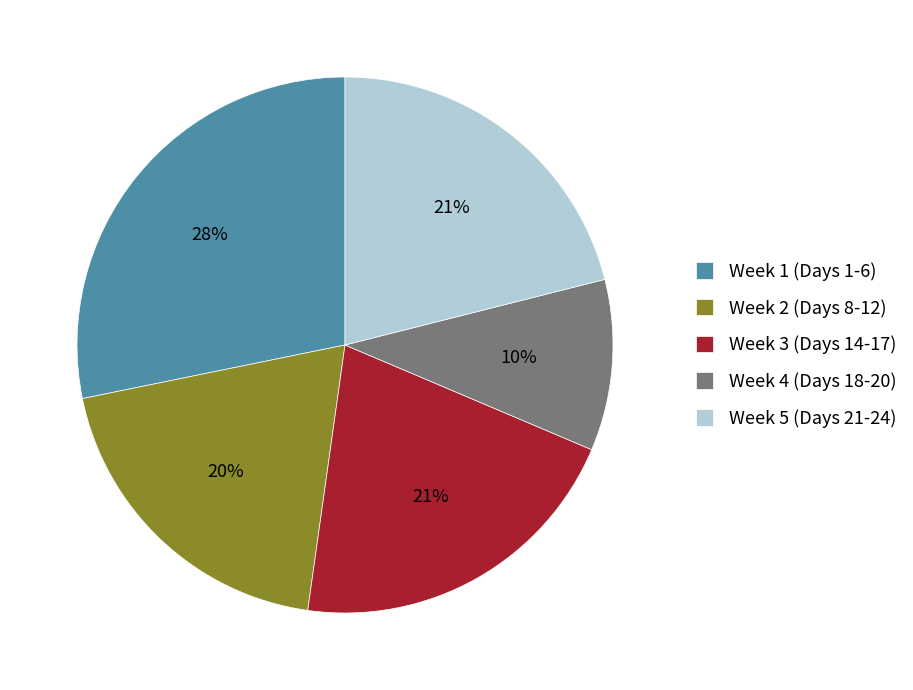

True or false: Week 2 (Days 8-12) accounts for 8% of the total.

False